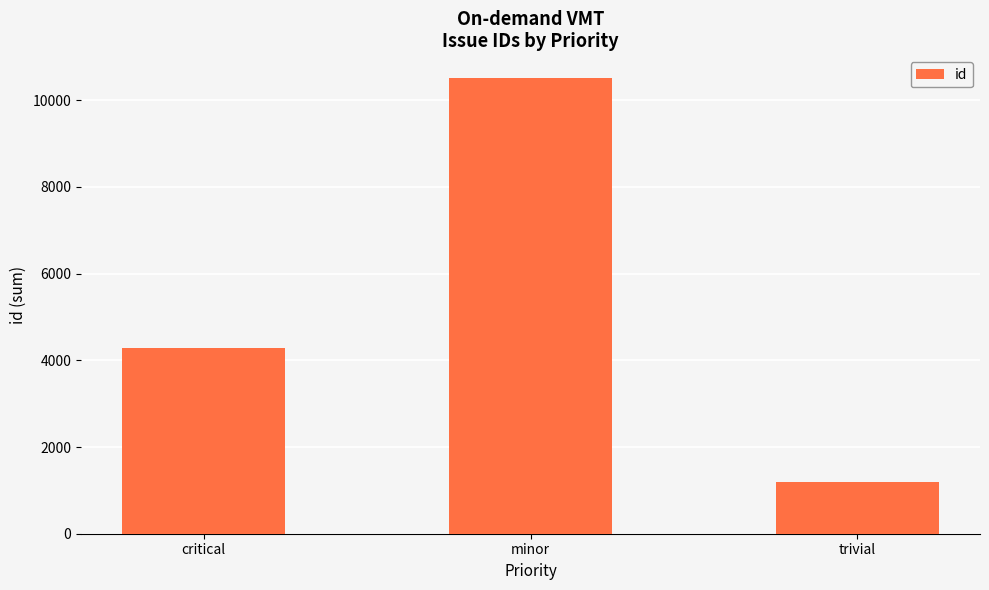

List the labels in order of value, smallest first.

trivial, critical, minor